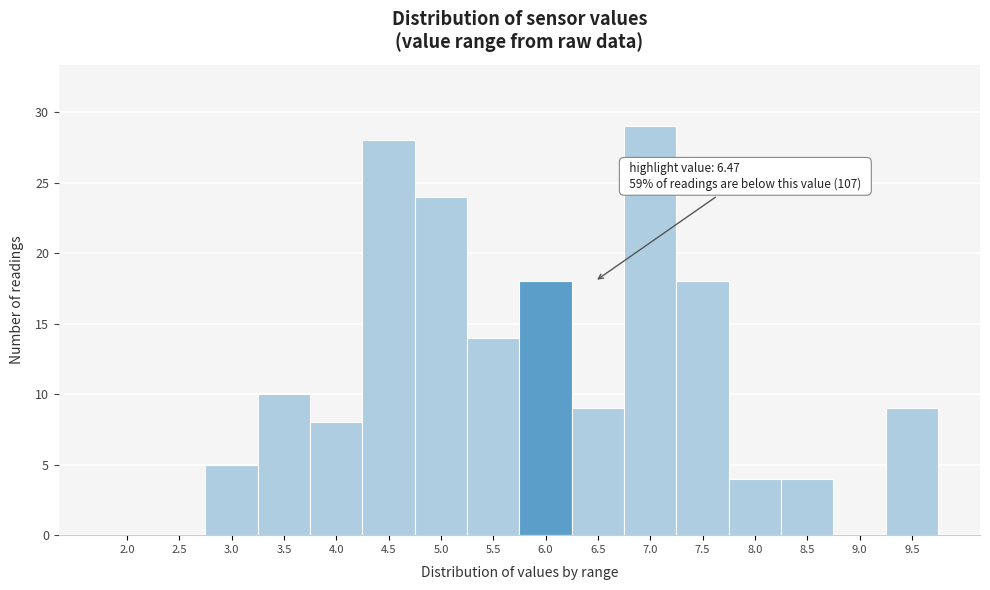

Reading left to right, transcribe all the data shown in this chart.

2.0=0	2.5=0	3.0=5	3.5=10	4.0=8	4.5=28	5.0=24	5.5=14	6.0=18	6.5=9	7.0=29	7.5=18	8.0=4	8.5=4	9.0=0	9.5=9